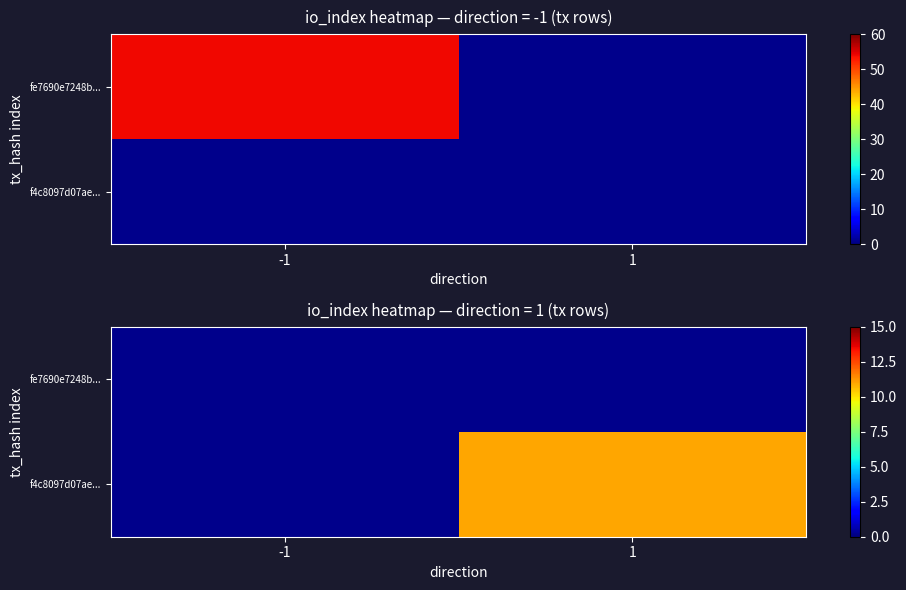

Which has a higher value, -1 or 1?

1